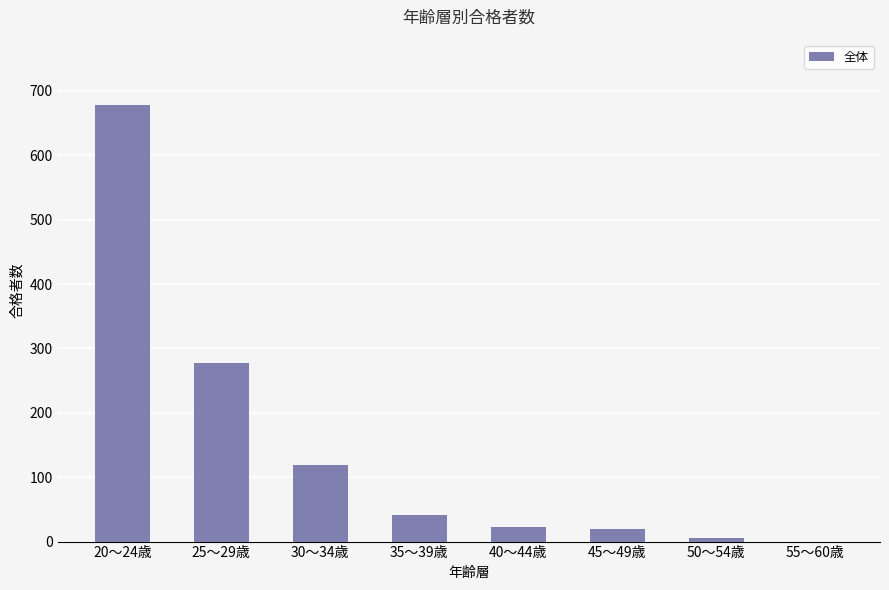

What is the maximum value shown in the chart?

678